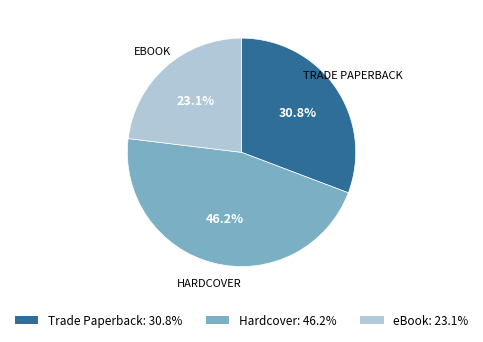

To the nearest percent, what portion does Trade Paperback represent?

31%